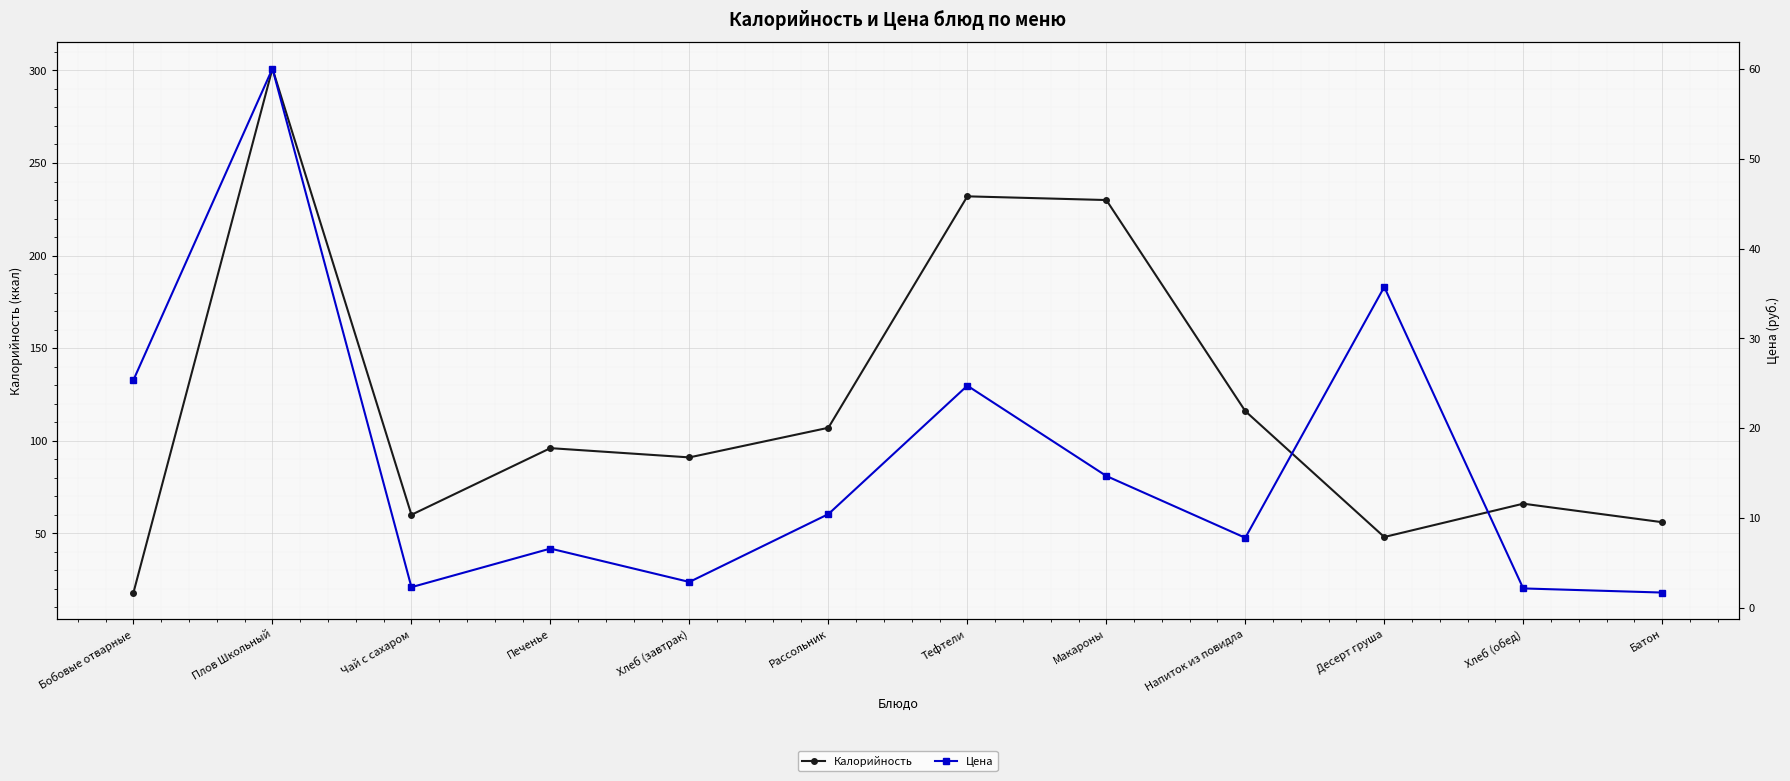

Which series has the largest range (max minus min)?

Калорийность